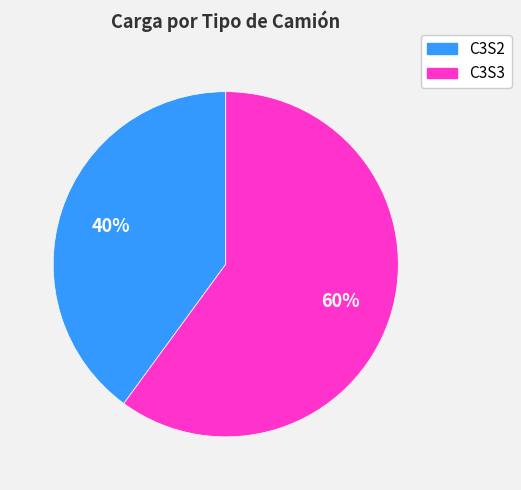

The C3S2 slice represents 27% of the pie. True or false?

False